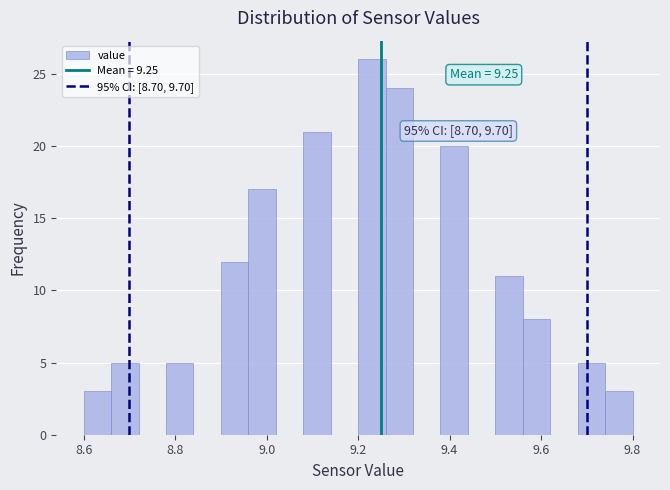

Read against the x-axis, roughly where is the centre of the tallest bar?

9.24